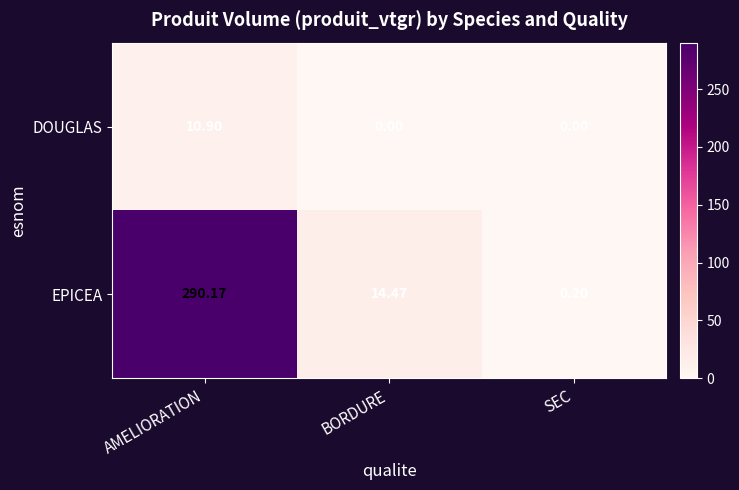

Which series has the largest total across all categories?

EPICEA